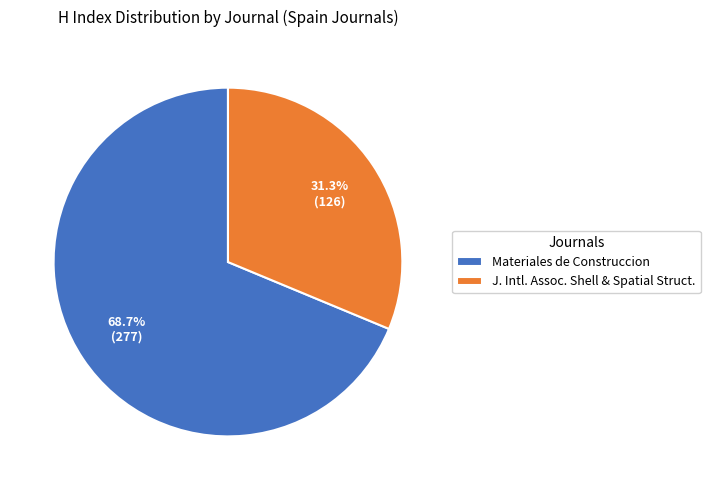

Is the sum of J. Intl. Assoc. Shell & Spatial Struct. and Materiales de Construccion greater than half?

Yes